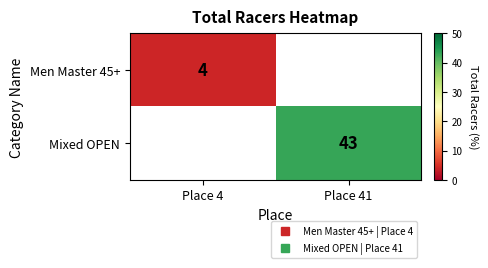

Rank the categories by Mixed OPEN value from highest to lowest.

Place 4, Place 41